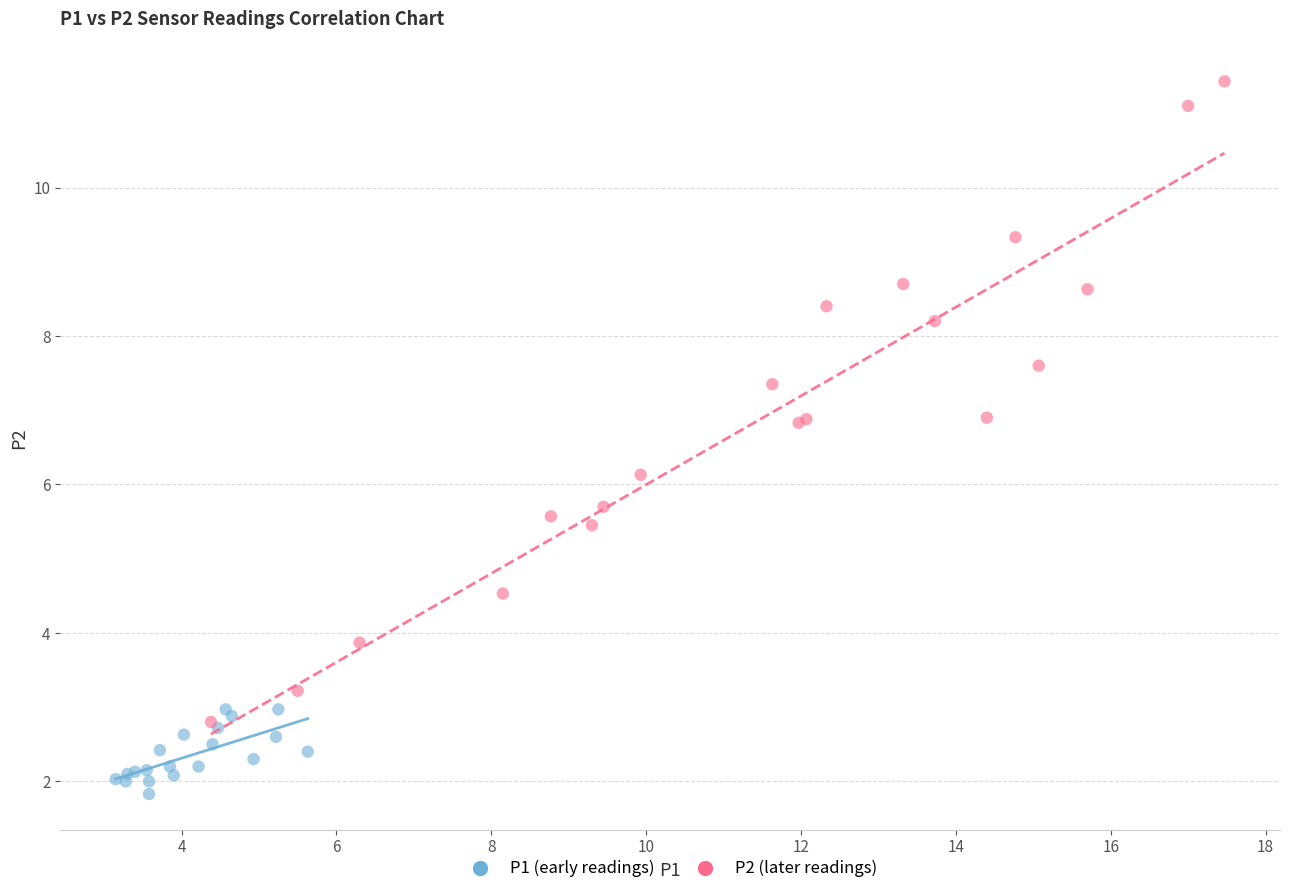

Which series contains the lowest Y value?

P1 (early readings)